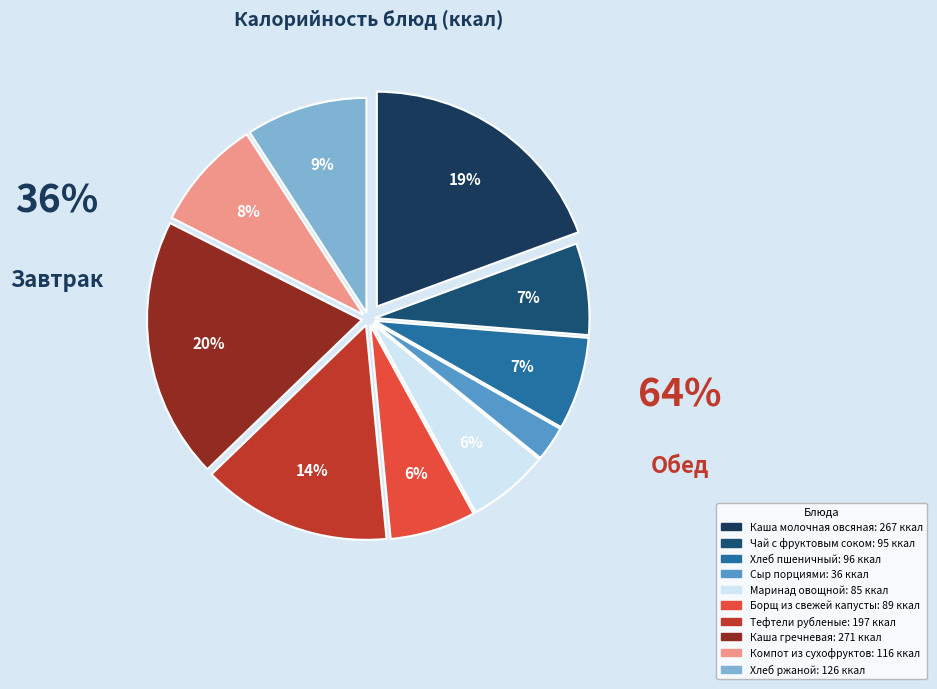

Does Сыр порциями represent more than half of the total?

No